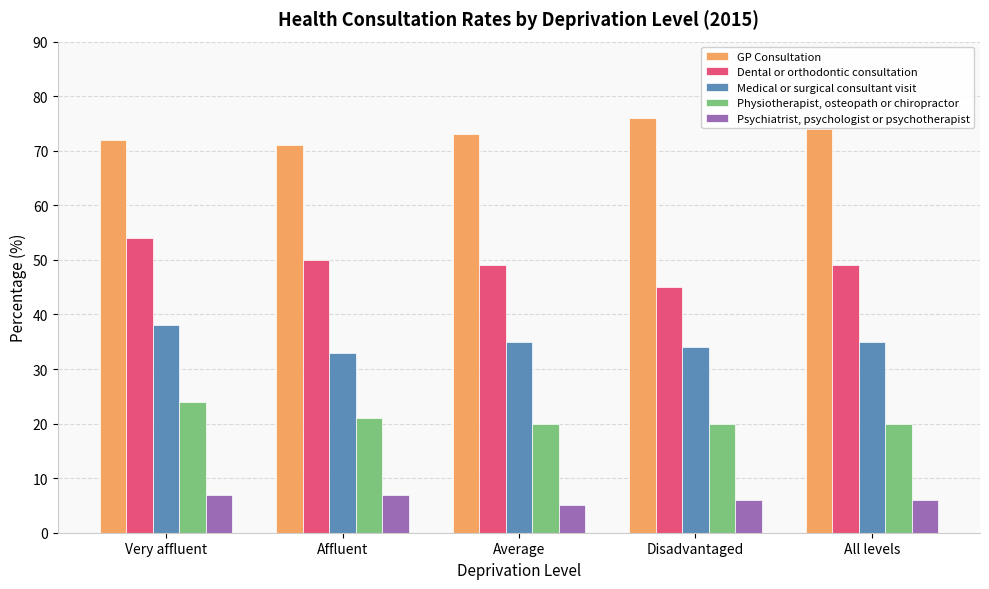

What is the spread (max minus min) of values at Very affluent?

65